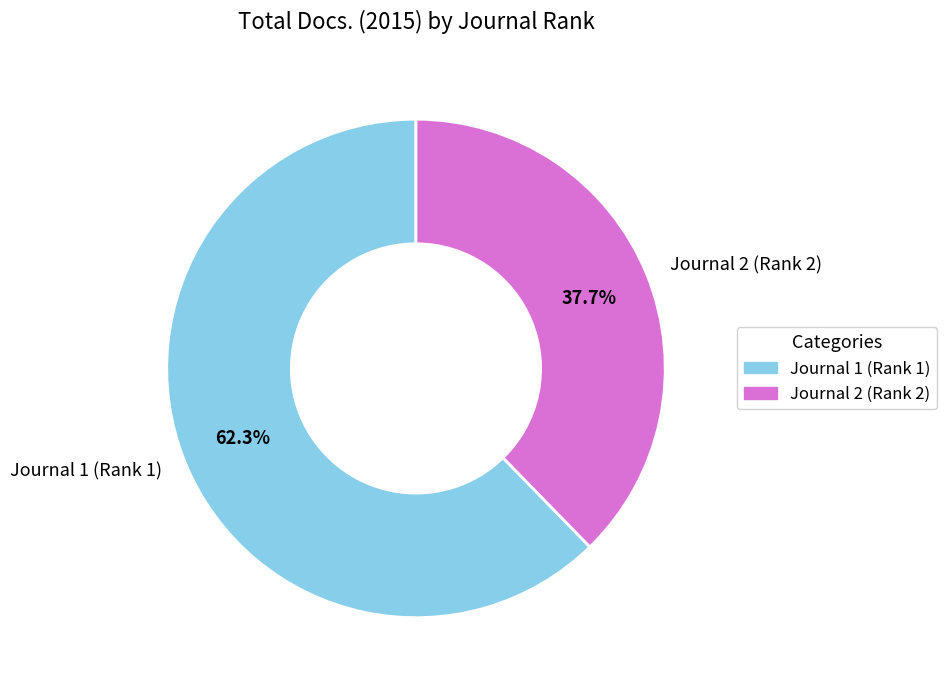

Is there a majority slice in this chart?

Yes